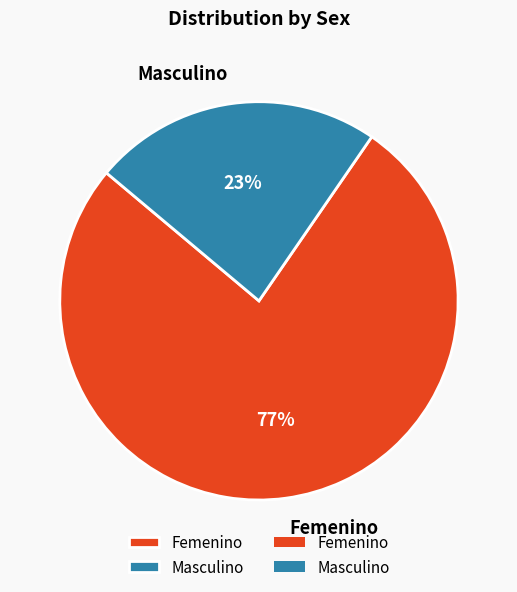

Is there a majority slice in this chart?

Yes